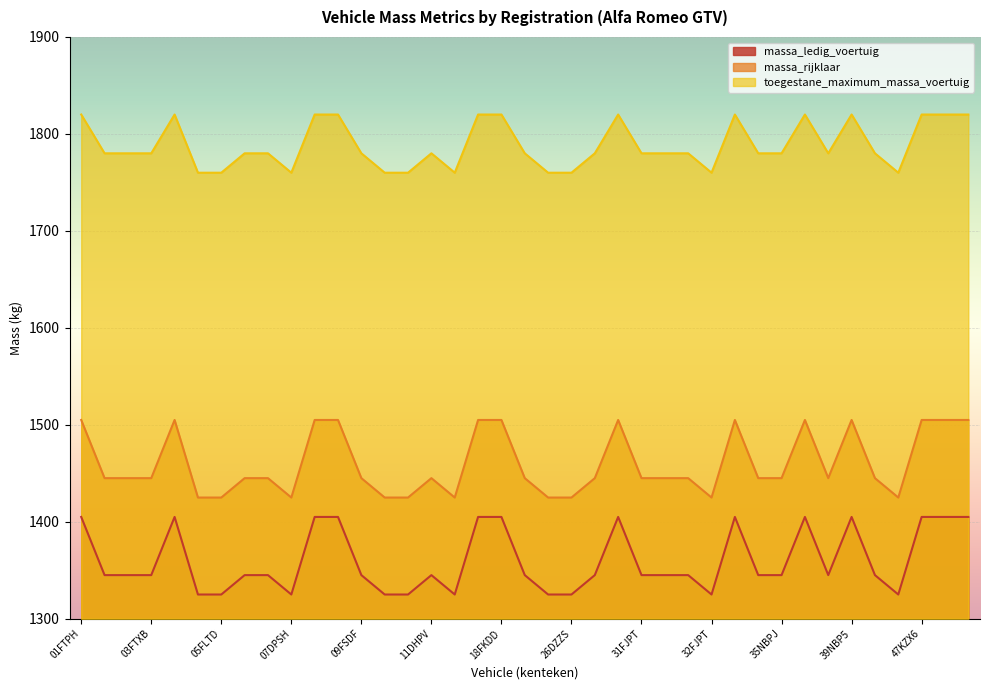

Count the number of categories in the chart.

39